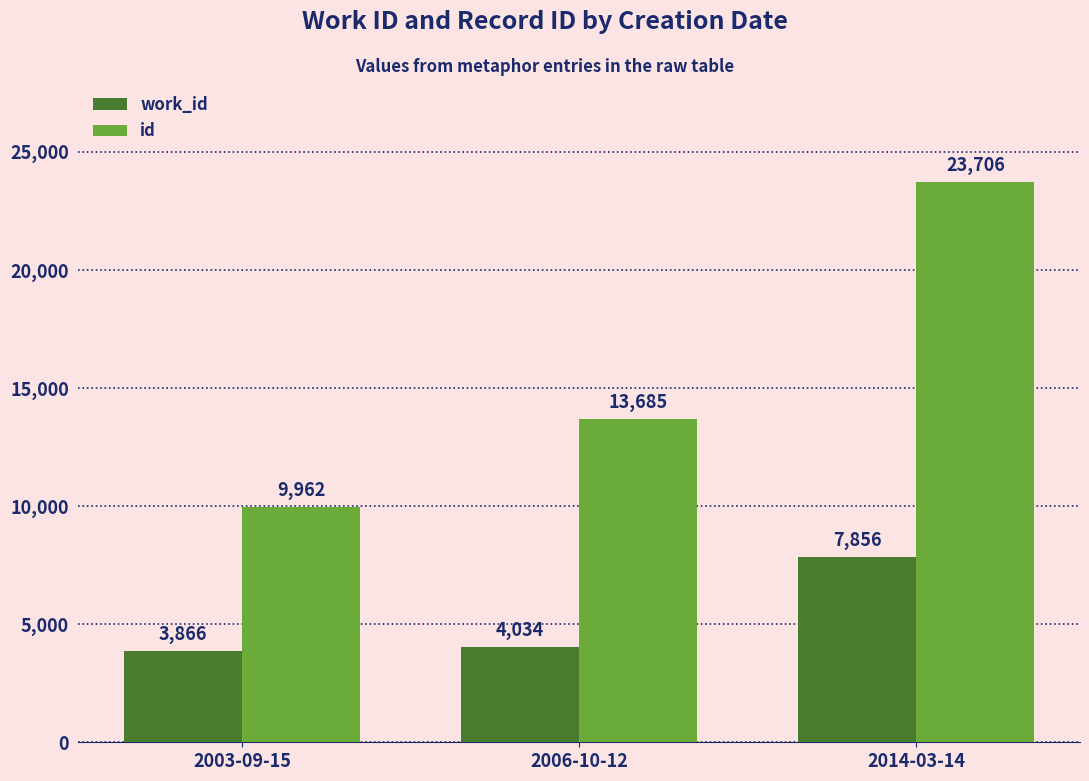

What is the difference between the highest and lowest values at 2003-09-15?

6096